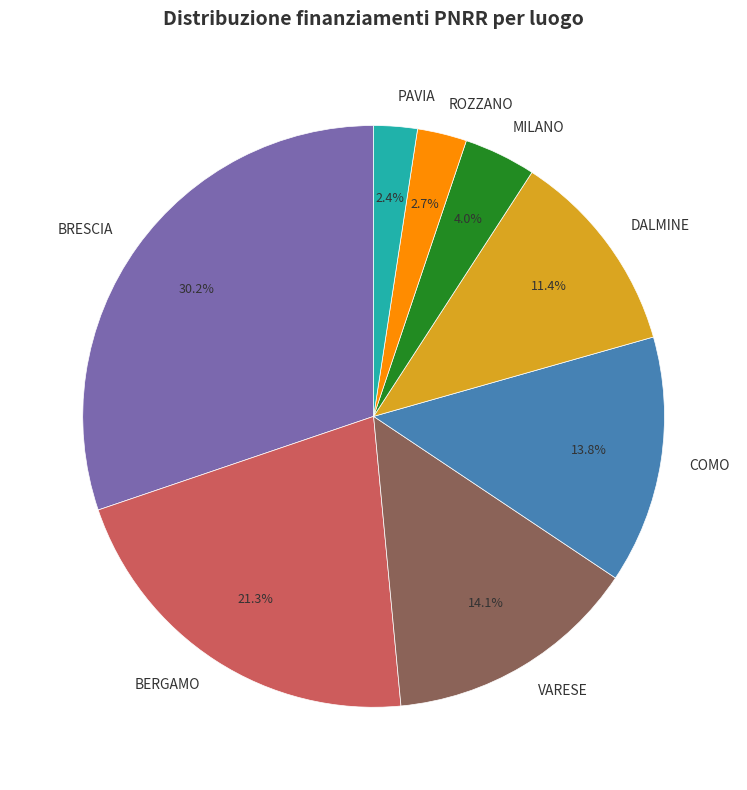

How much of the chart is everything except VARESE?

85.9%